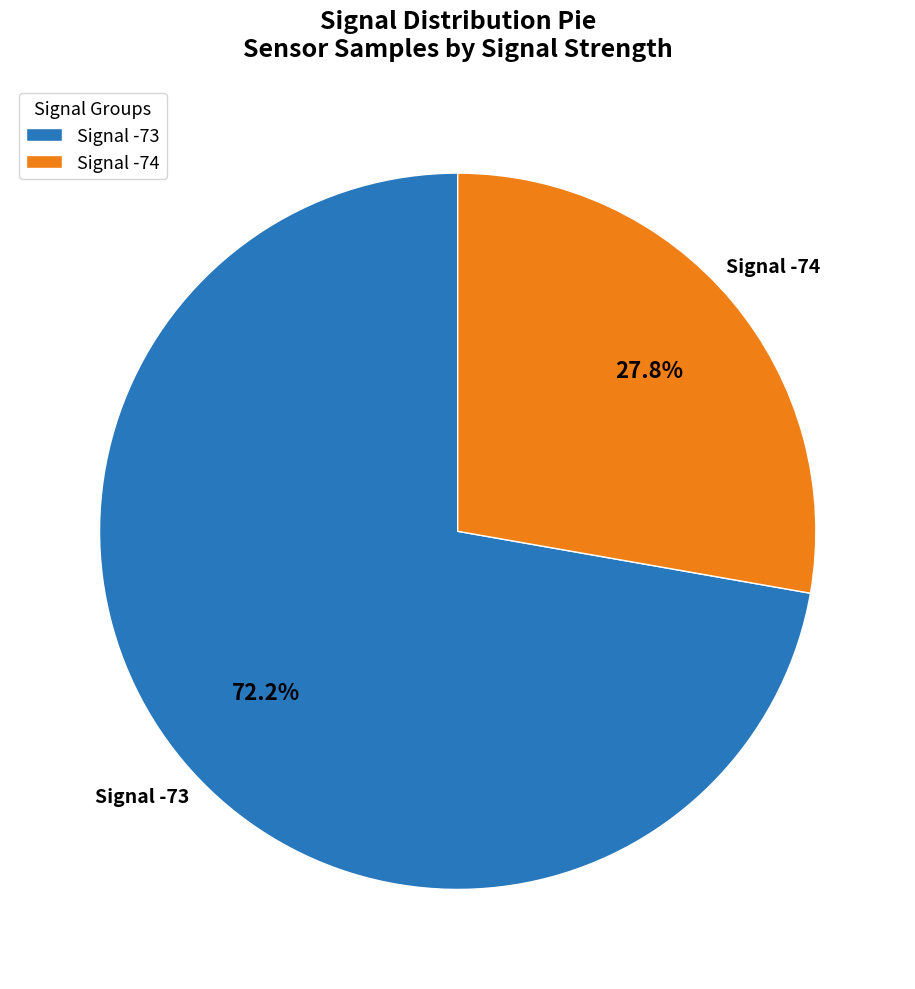

What is the ratio of the value at Signal -73 to the value at Signal -74?

2.6